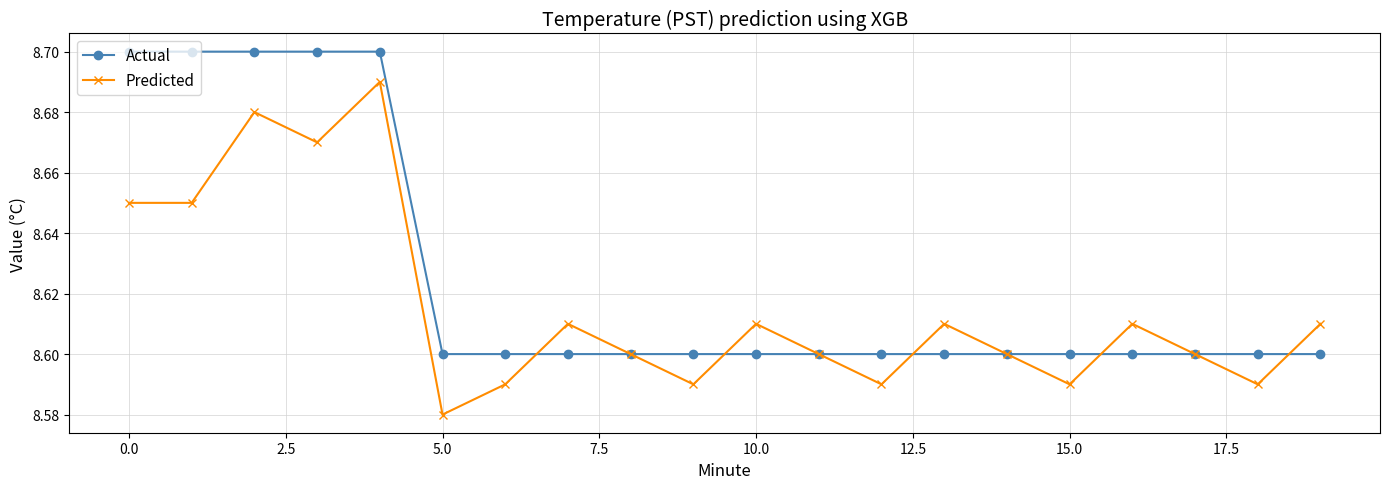

What is the difference between the second highest and minimum values in the Actual series?

0.1